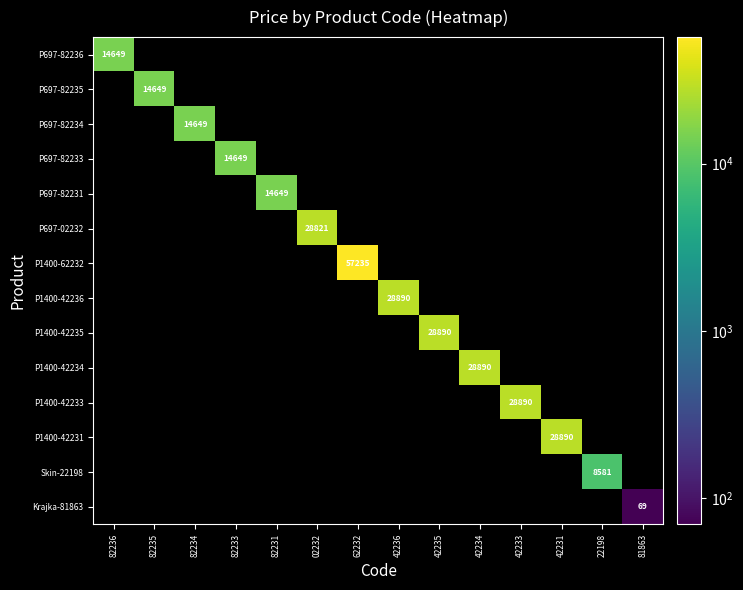

Is it true that P697-82234 equals 22177 at 82234?

False